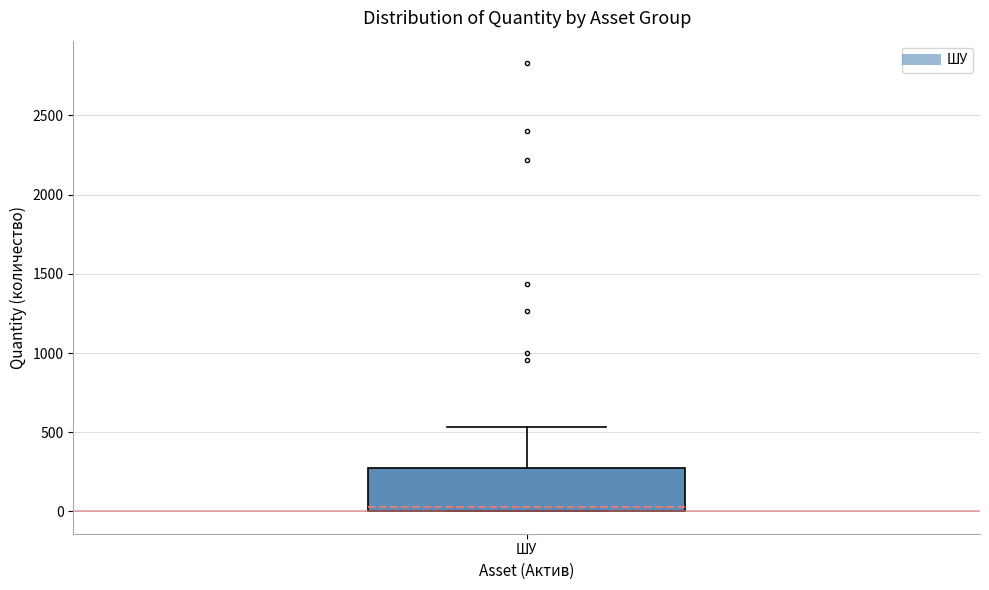

Where does the upper whisker of the box for ШУ end on the y-axis? The values are not printed on the chart, so give them approximately, as read against the axis.

550